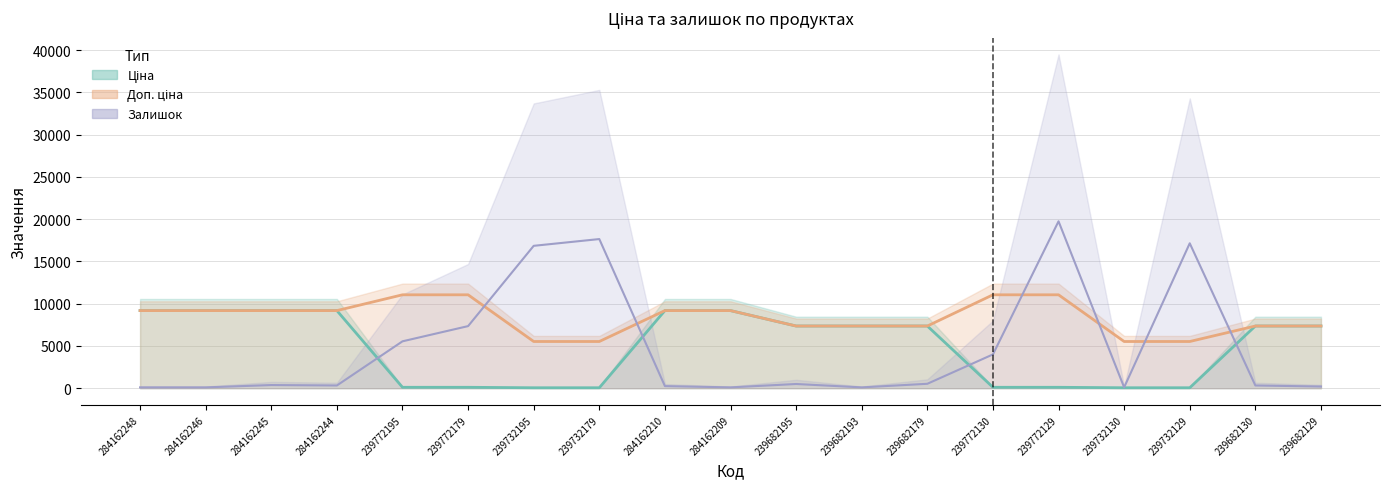

Between 239682129 and 284162248, which is larger?

284162248